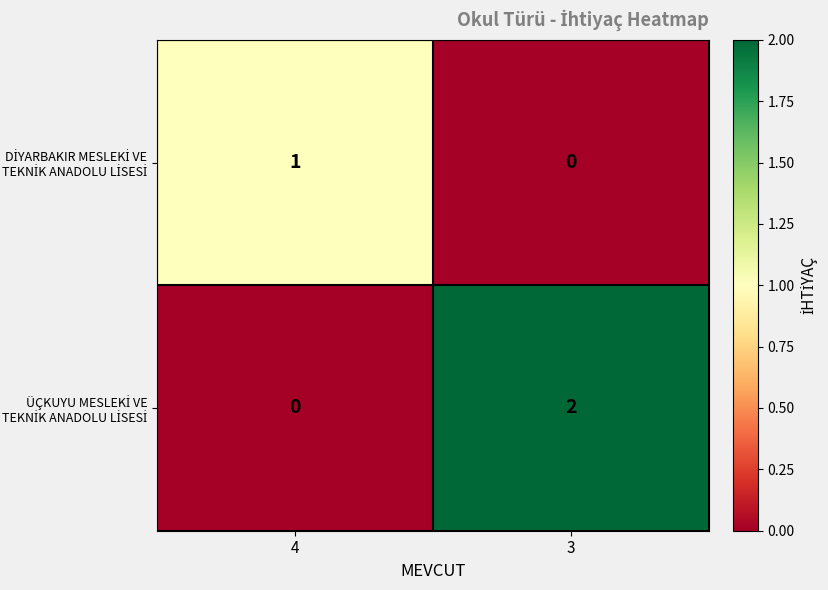

At which category is the sum across all series the highest?

3